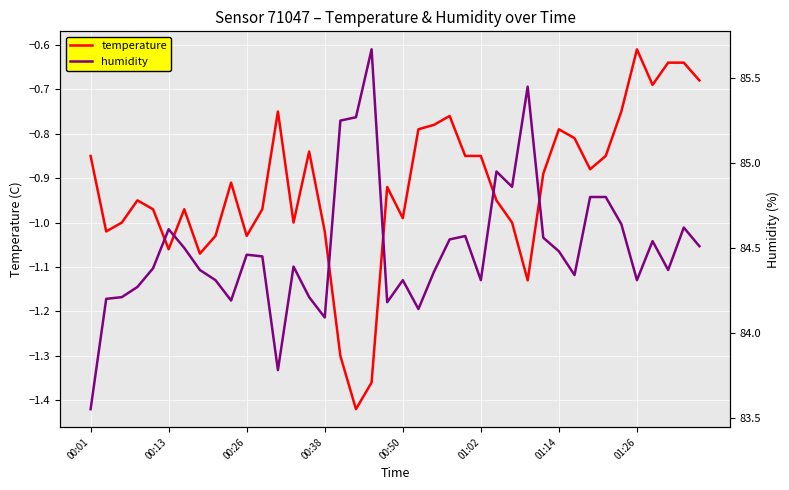

True or false: temperature has a value of -1.5 at 00:01.

False